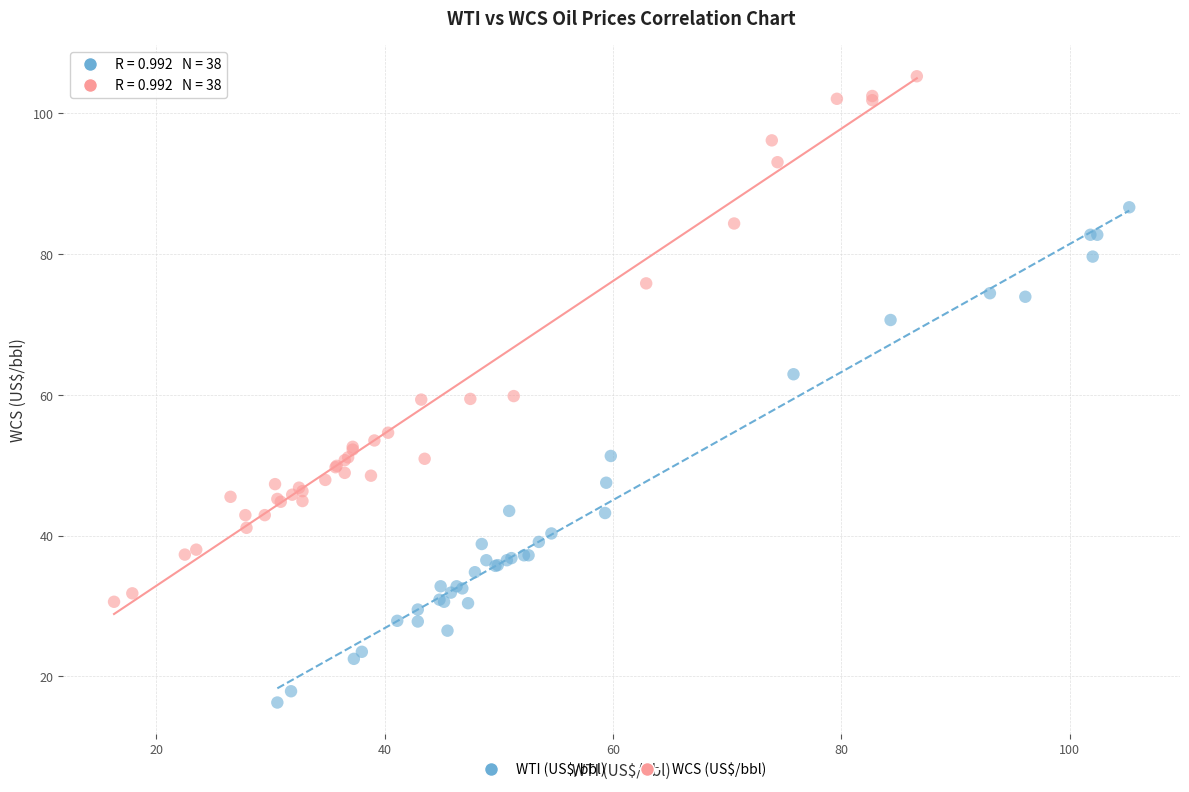

Which series contains the highest Y value?

WCS (US$/bbl)